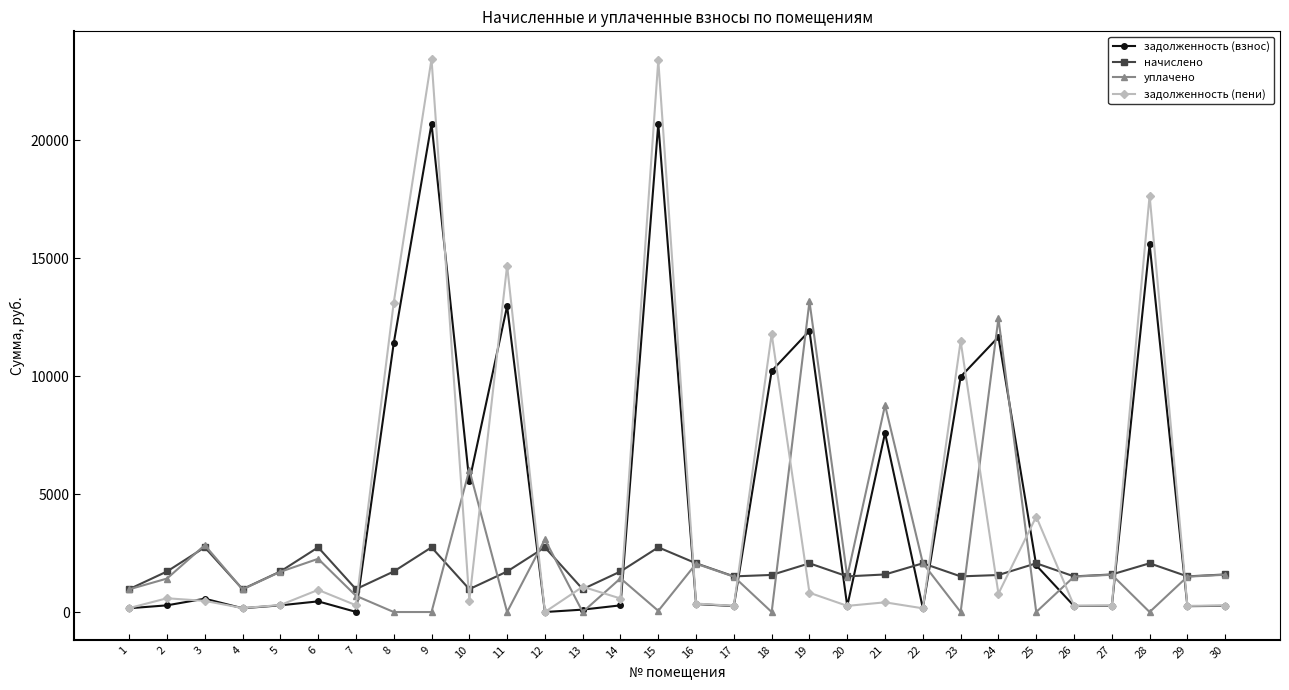

Rank the series at 11 from lowest to highest value.

уплачено, начислено, задолженность (взнос), задолженность (пени)